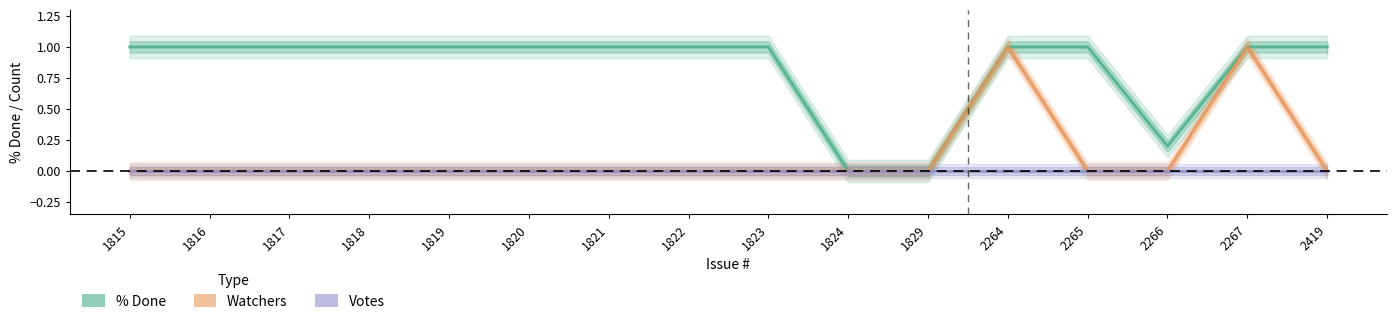

True or false: % Done and Watchers intersect in this chart.

False